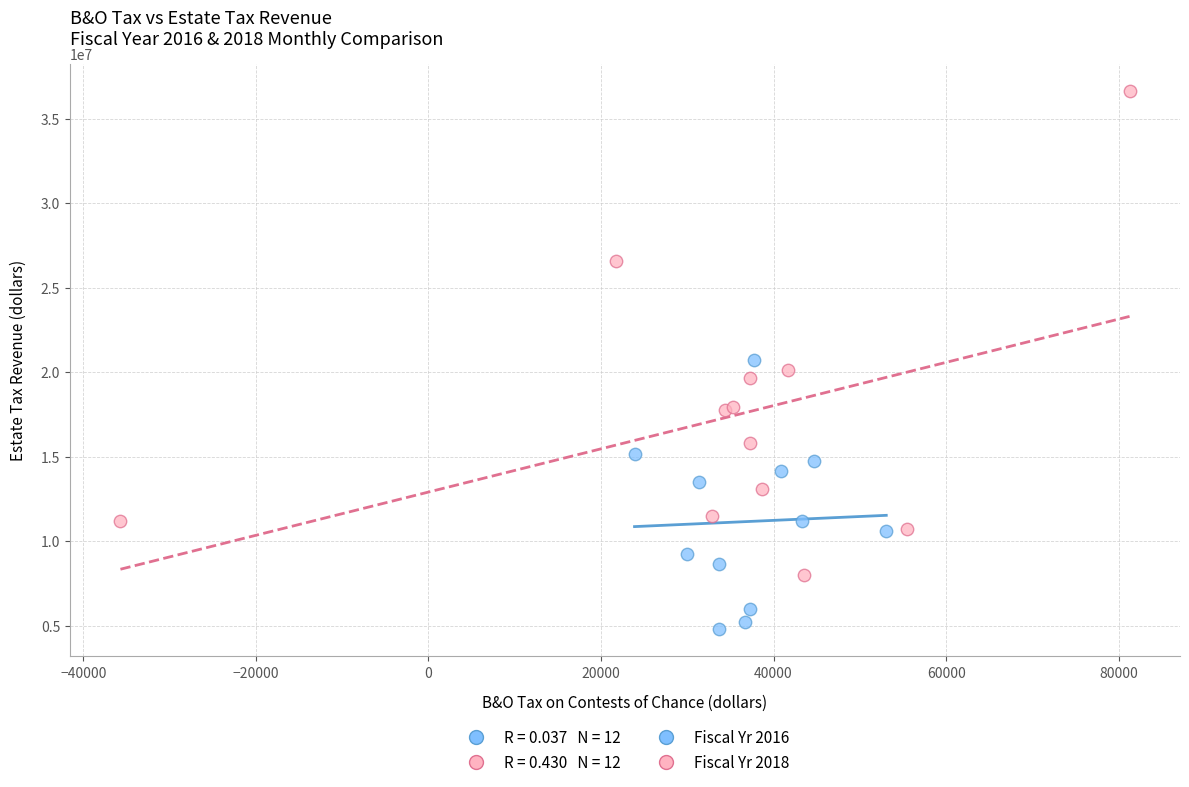

Which series has the largest Y range (max minus min)?

Fiscal Yr 2018